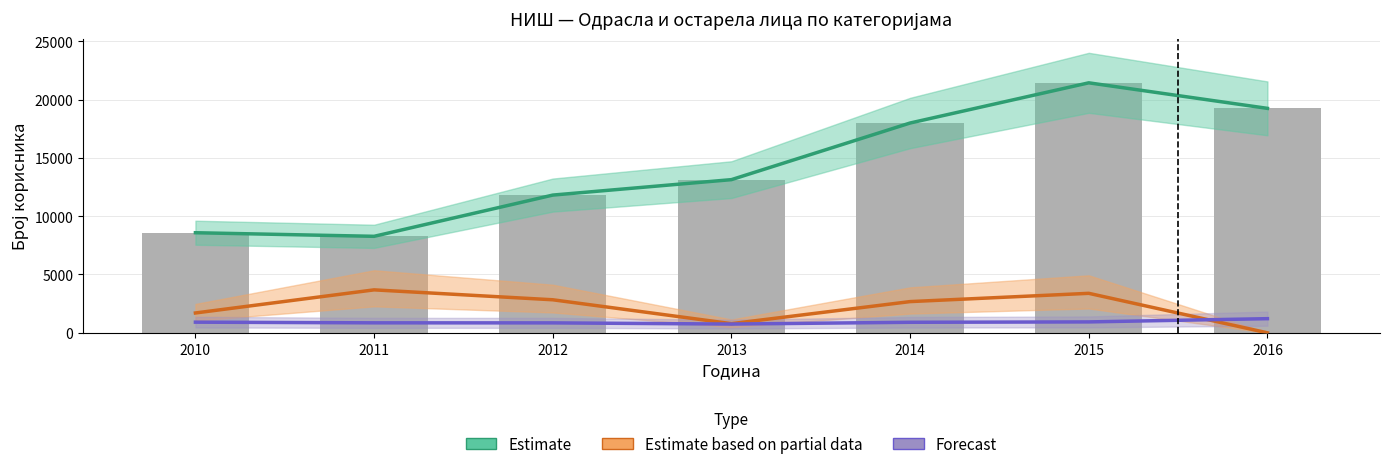

What is the spread (max minus min) of values at 2010?

7668